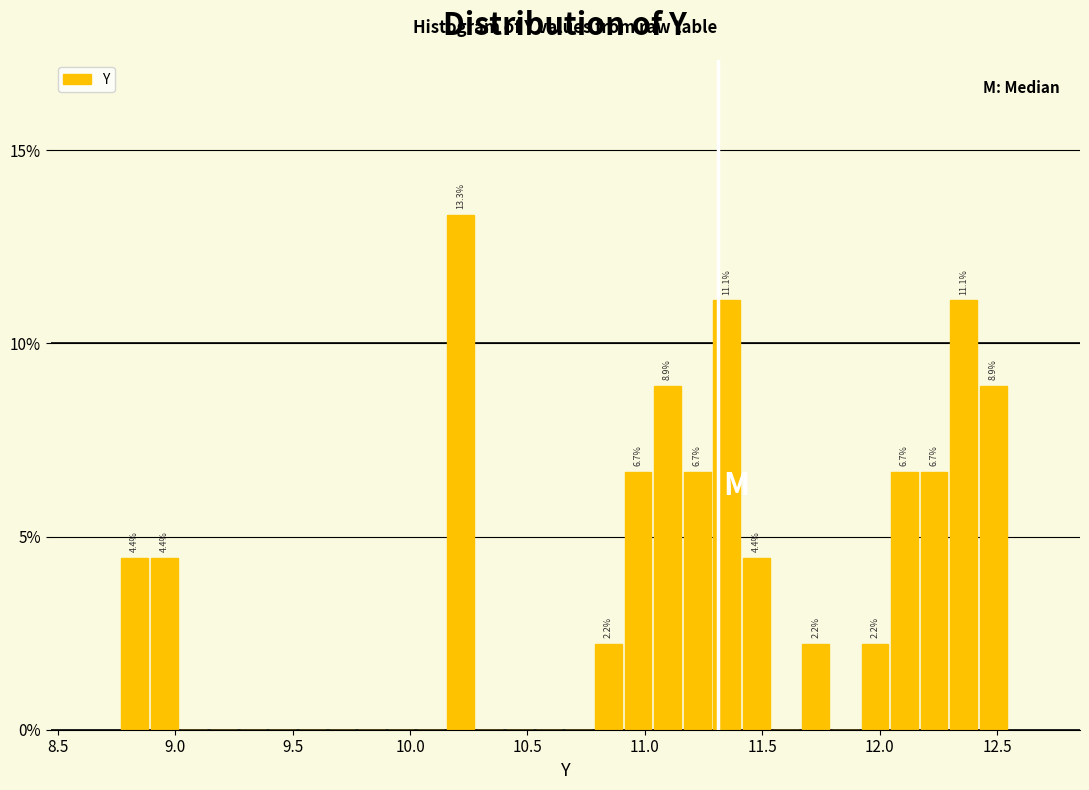

Read against the x-axis, roughly where is the centre of the tallest bar?

10.20